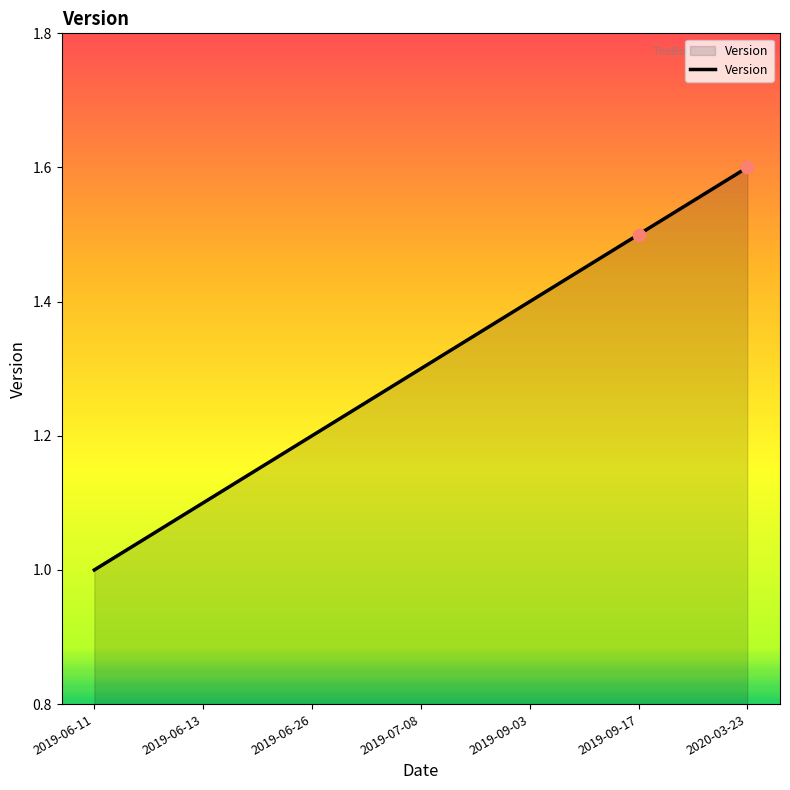

Approximately how many times larger is the value at 2019-07-08 compared to 2020-03-23?

0.8